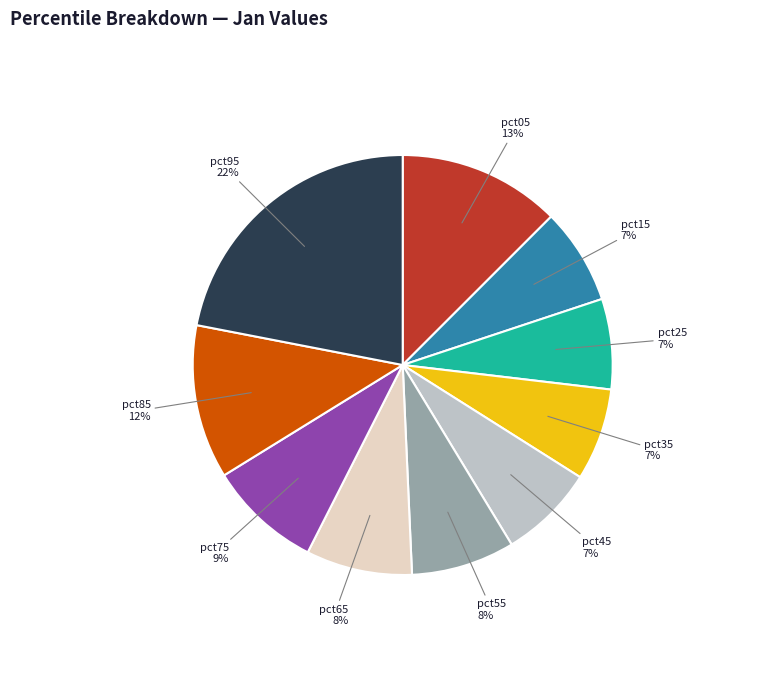

Is there a majority slice in this chart?

No